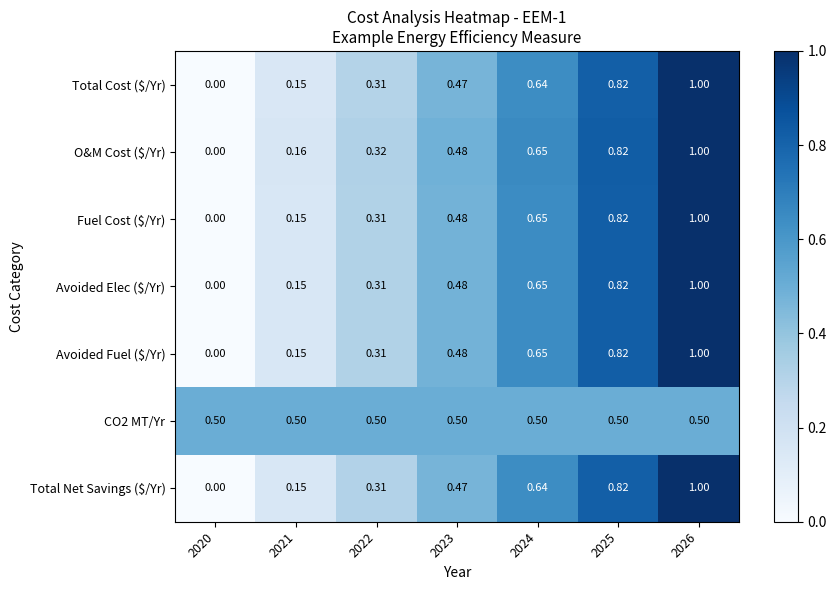

At how many categories does at least one series exceed 0?

7